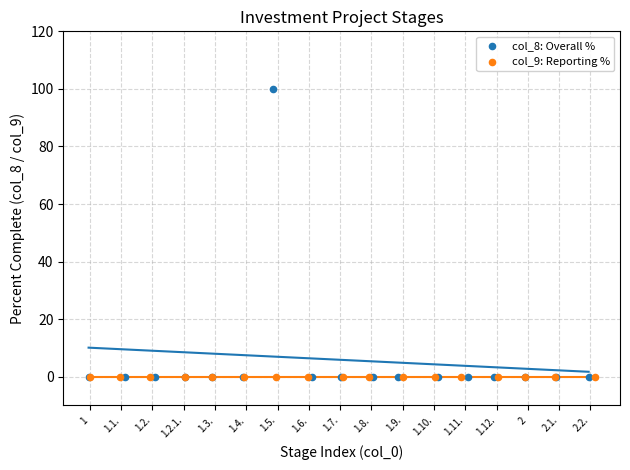

Which series contains the highest Y value?

col_8: Overall %